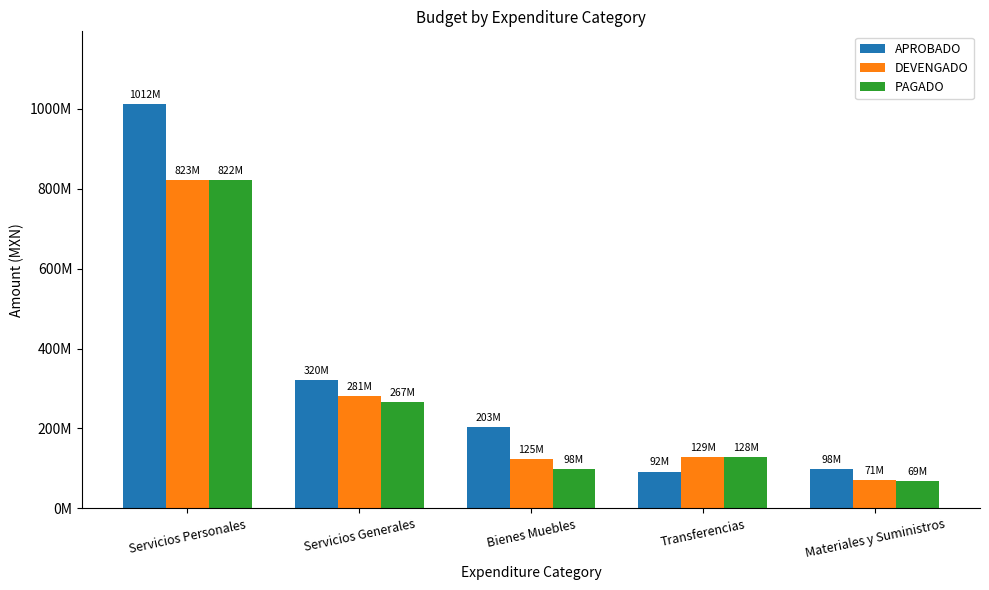

What are all the series names shown in the legend?

APROBADO, DEVENGADO, PAGADO